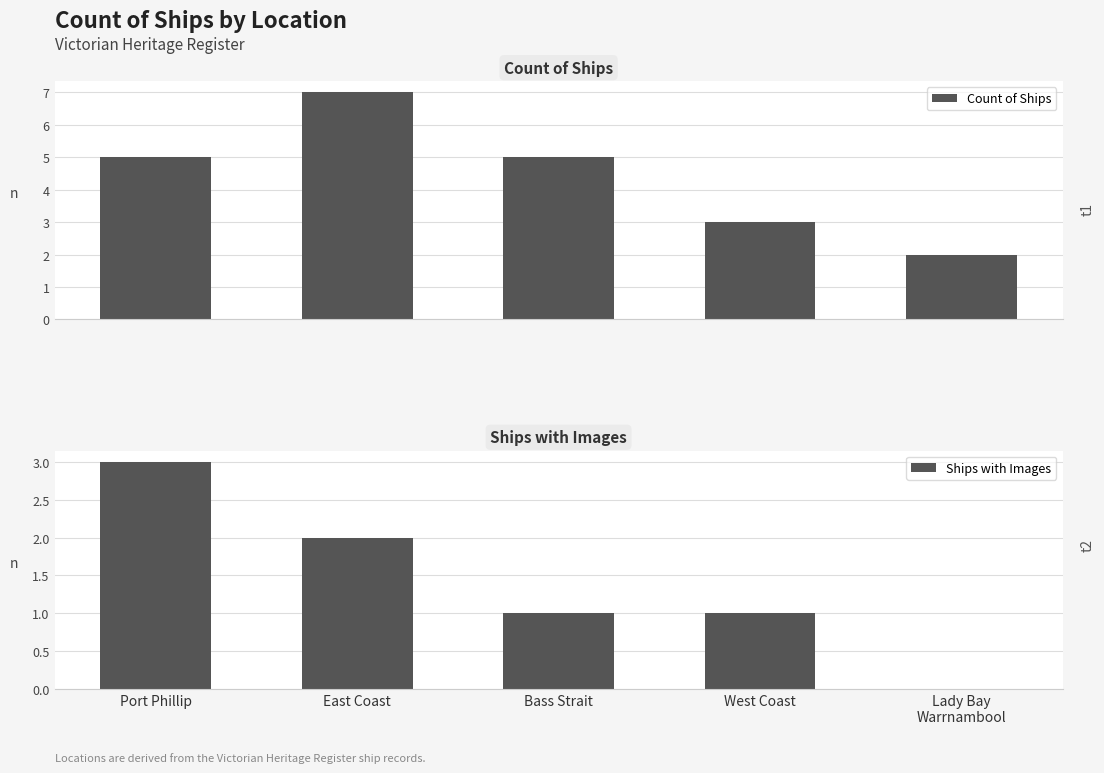

What is the maximum value shown in the chart?

7